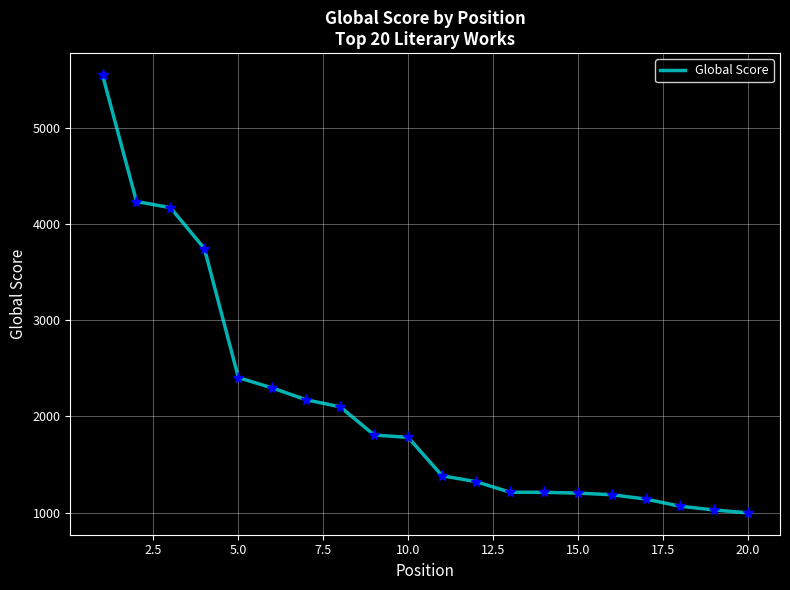

What is the smallest value displayed?

998